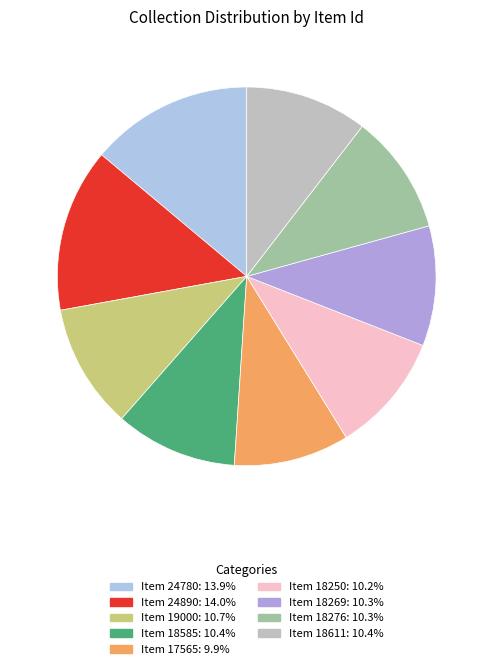

Does Item 18585 represent more than half of the total?

No